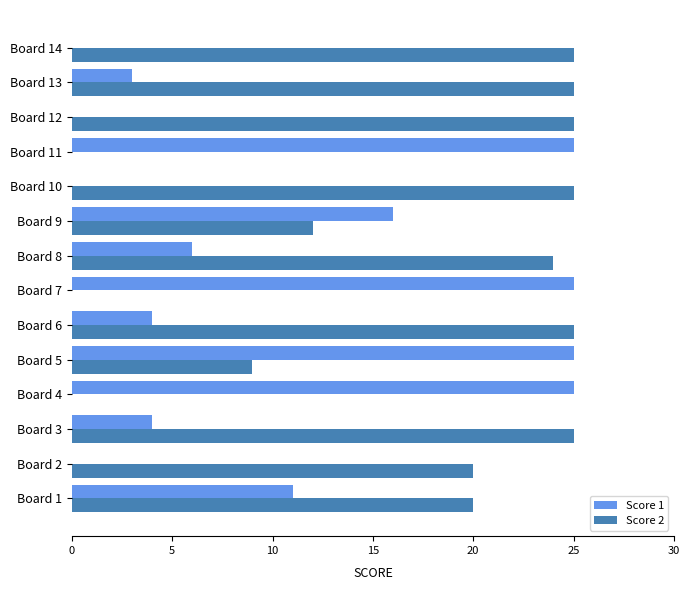

What is the maximum value for Score 1?

25